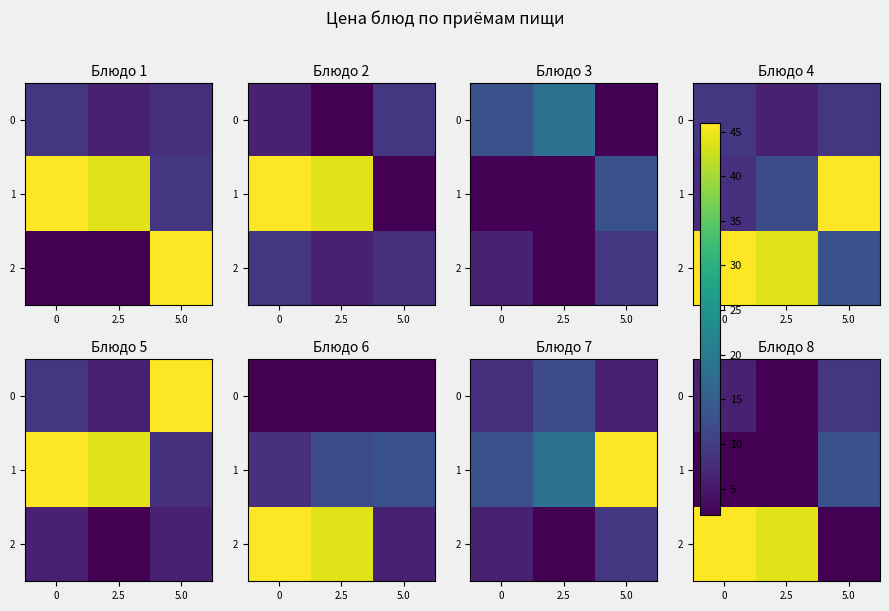

What is the average value of the 0 series?

6